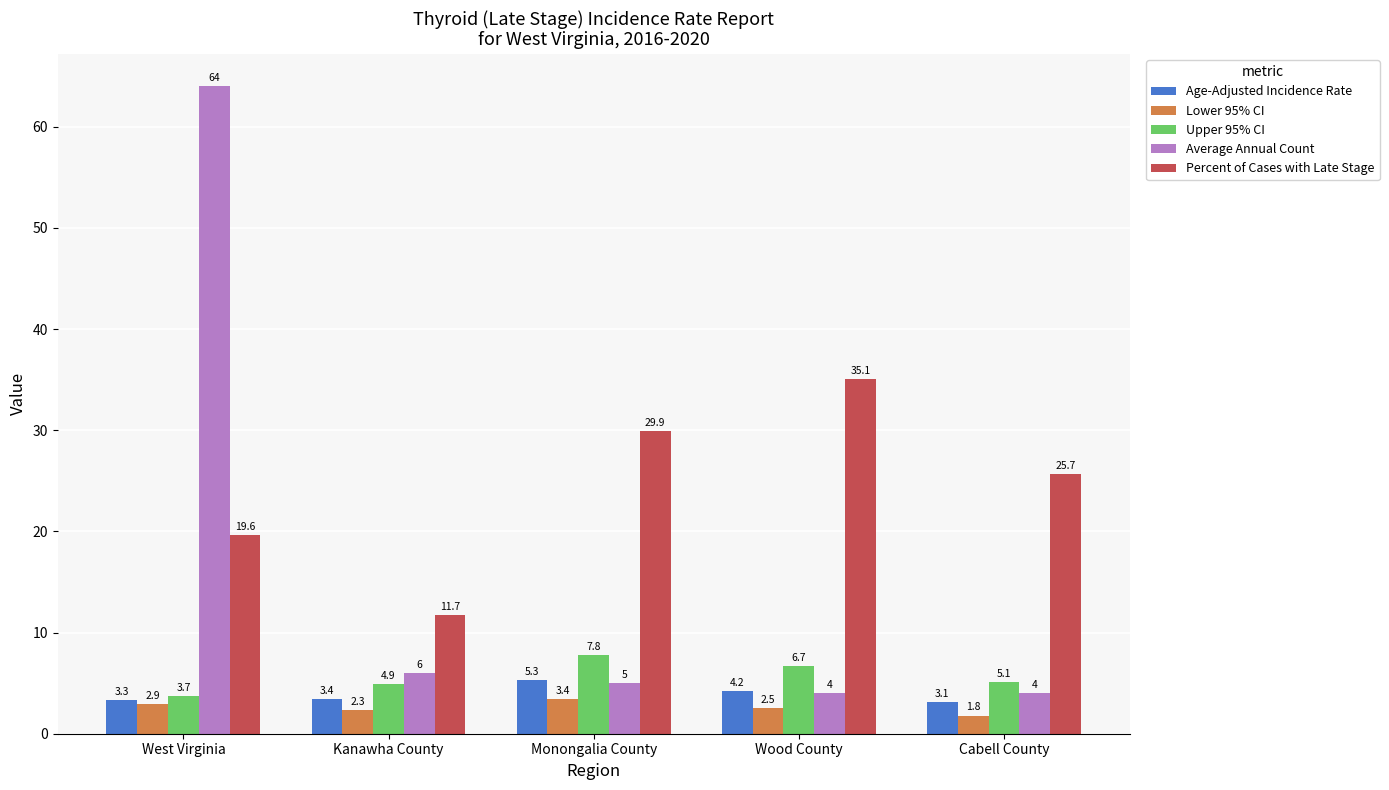

Reading left to right, extract all data points from this chart.

Age-Adjusted Incidence Rate: 3.3	3.4	5.3	4.2	3.1
Lower 95% CI: 2.9	2.3	3.4	2.5	1.8
Upper 95% CI: 3.7	4.9	7.8	6.7	5.1
Average Annual Count: 64.0	6.0	5.0	4.0	4.0
Percent of Cases with Late Stage: 19.6	11.7	29.9	35.1	25.7